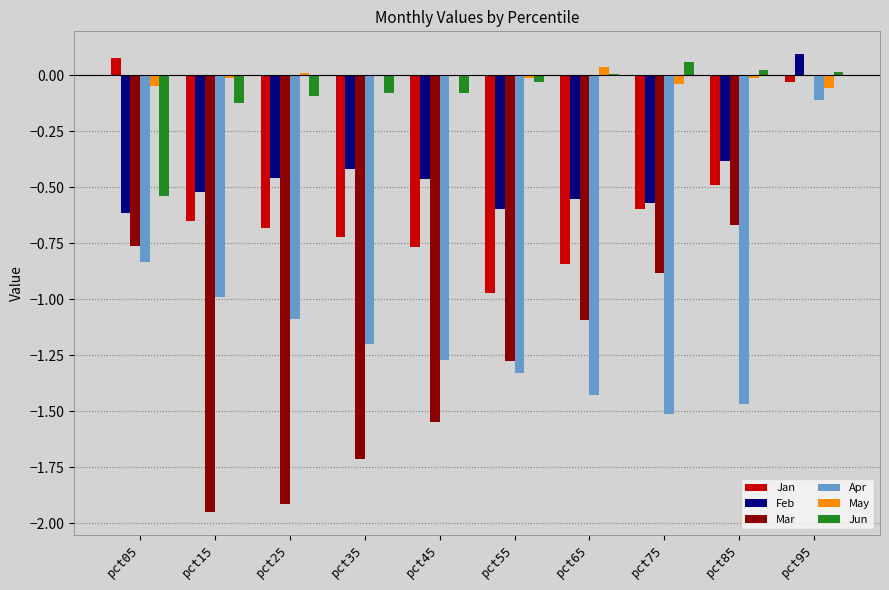

At which label does Feb reach its peak?

pct95